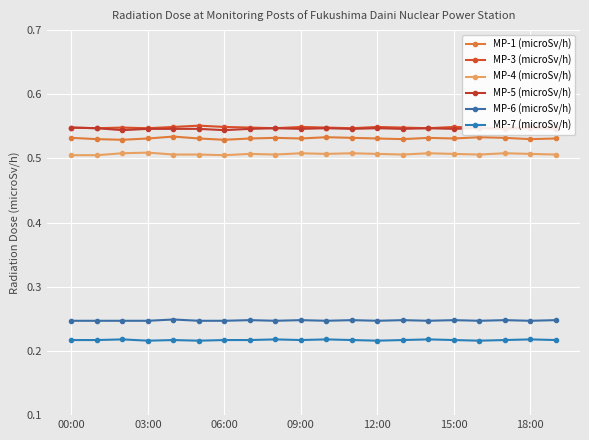

What is the lowest value of the MP-4 (microSv/h) series?

0.5